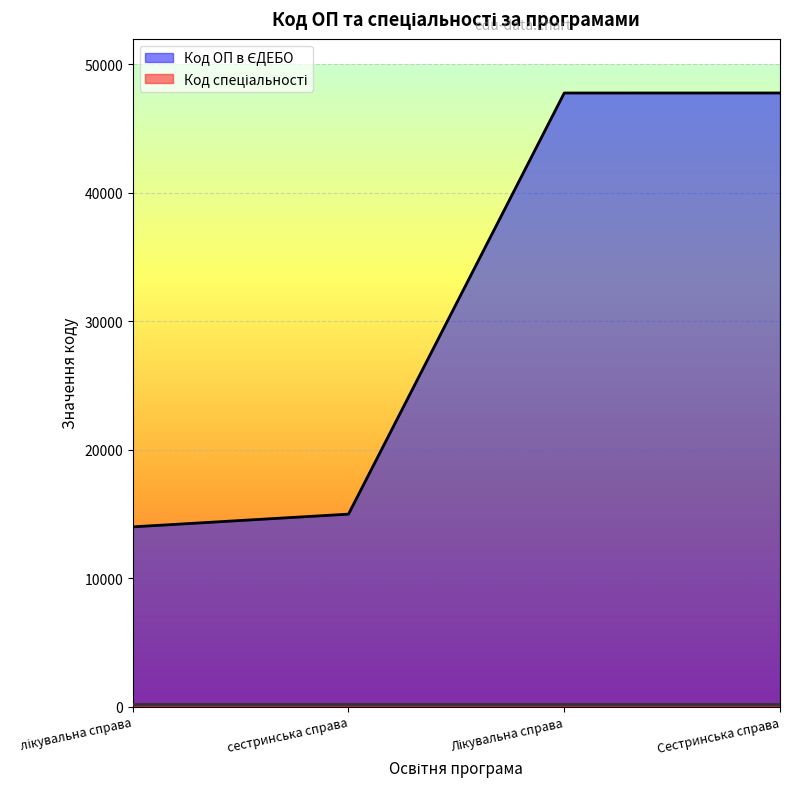

How many data points are above 47779?

1